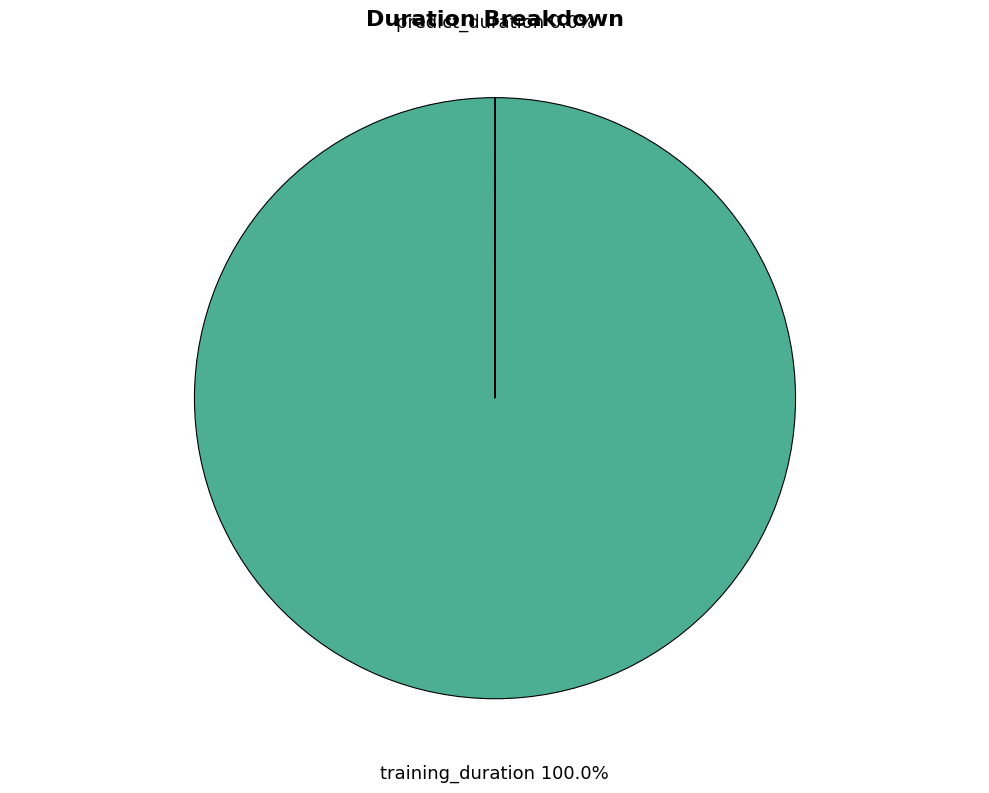

Which category has the biggest portion of the pie?

training_duration